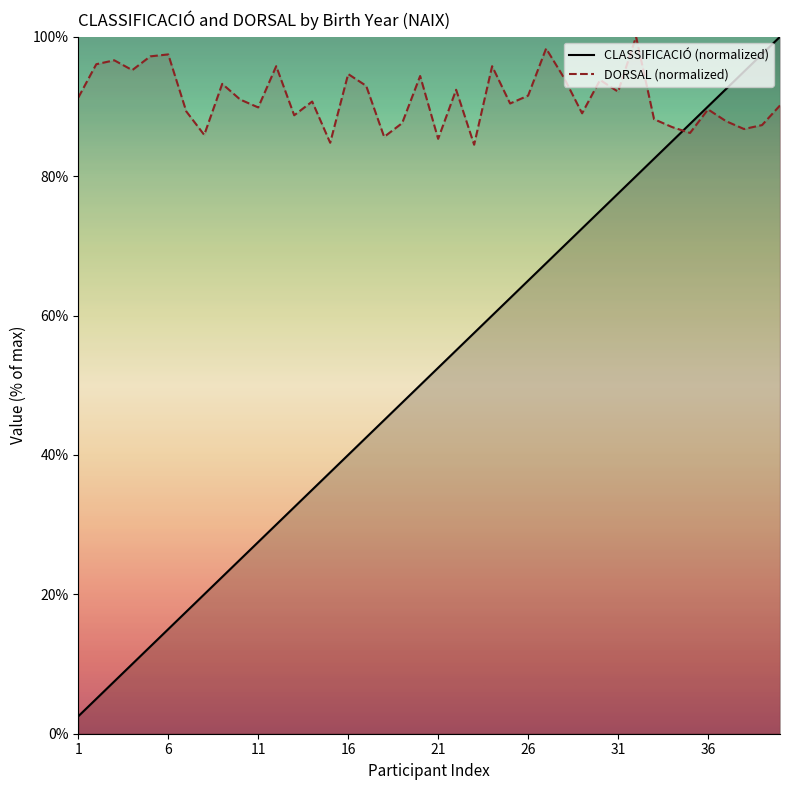

What are all the series names shown in the legend?

CLASSIFICACIÓ (normalized), DORSAL (normalized)